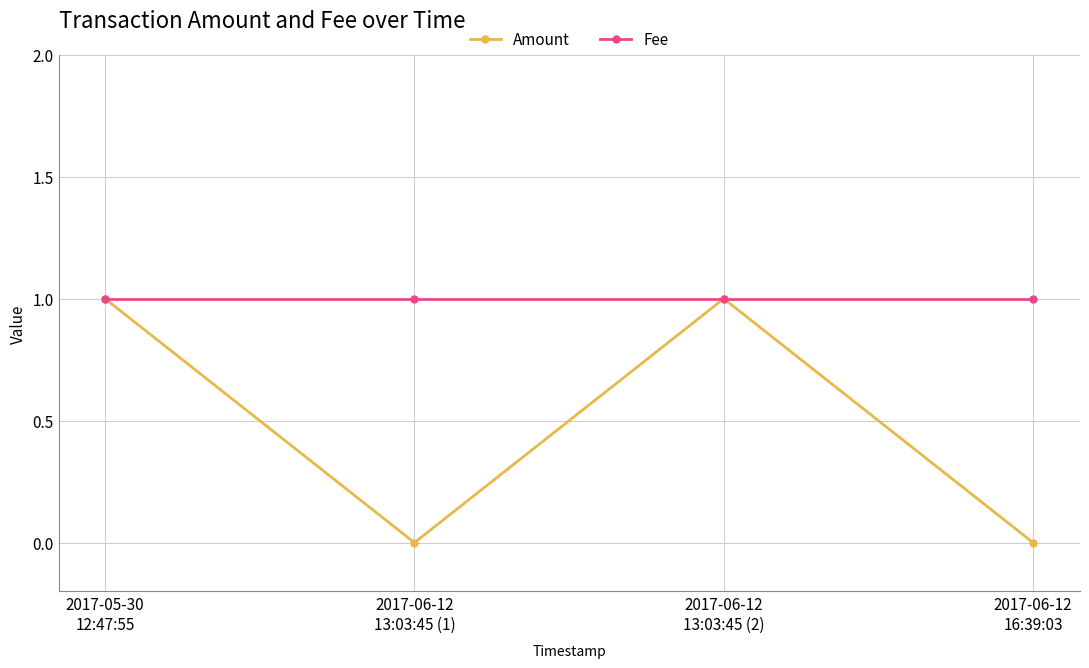

Which series changed the most between 2017-06-12
13:03:45 (2) and 2017-06-12
16:39:03?

Amount